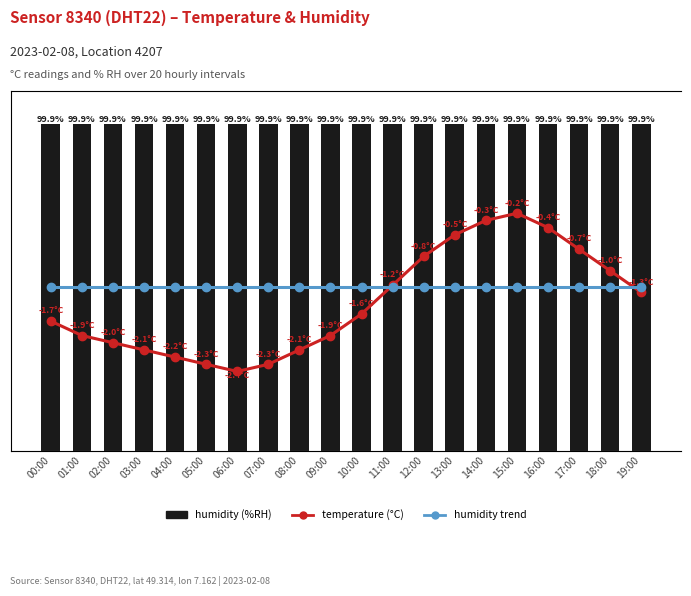

What is the difference between the highest and lowest values at 19:00?

101.2